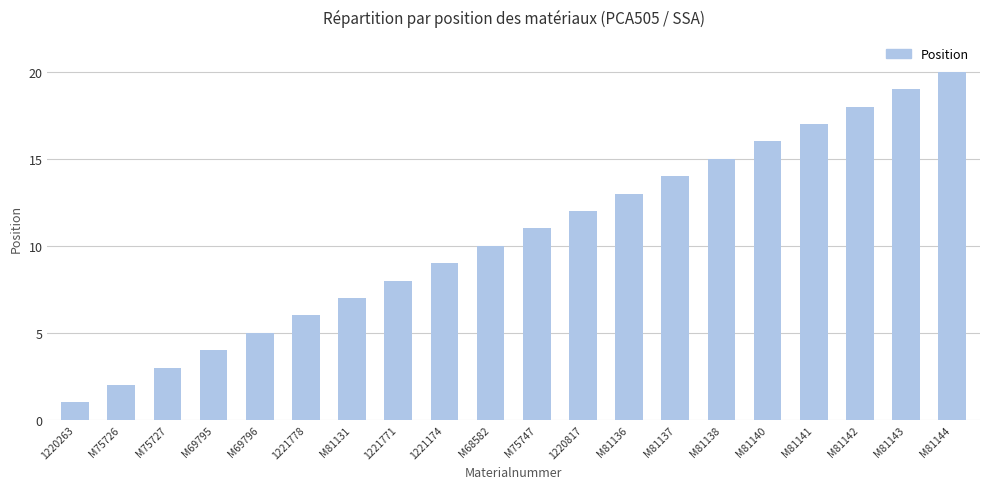

What is the ratio of the value at M81140 to the value at M75726?

8.0